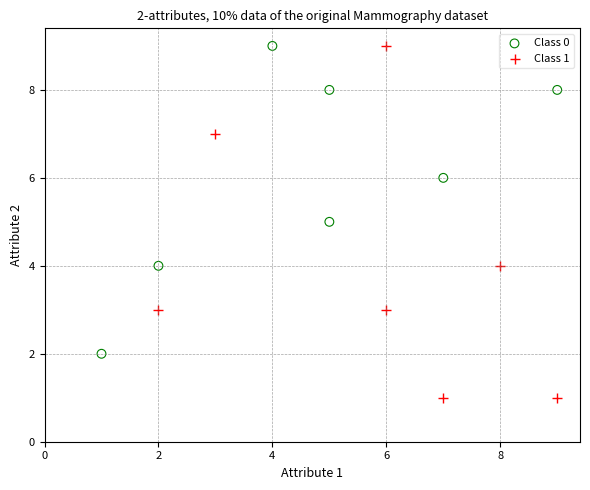

Which series reaches the minimum Y coordinate?

Class 1